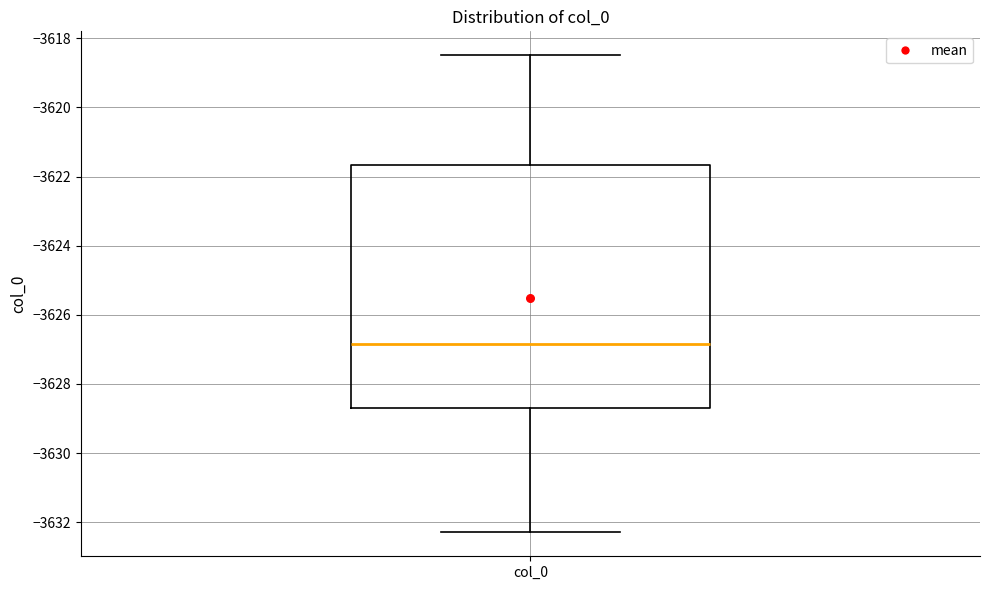

Read this box plot against the y-axis: the position of the median line, the range covered by the box, and the ends of both whiskers. The values are not printed on the chart, so give them approximately, as read against the axis.

median -3626.8, box -3628.8 to -3621.6, whiskers -3632.2 to -3618.4